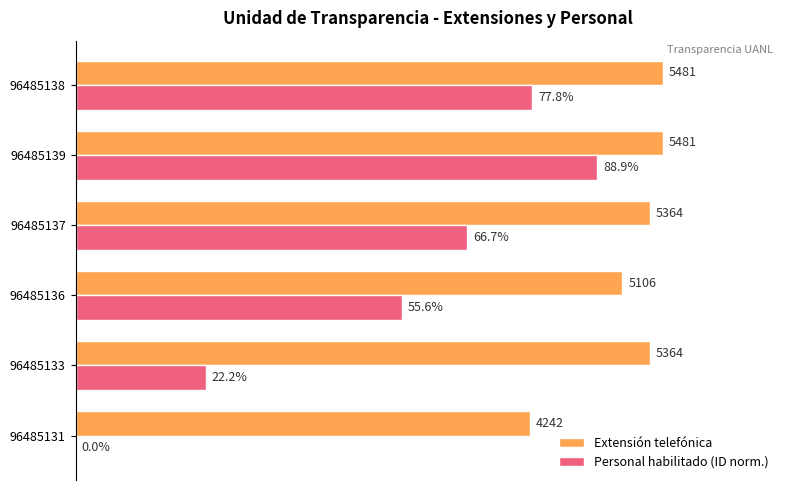

Which series has the largest total across all categories?

Extensión telefónica